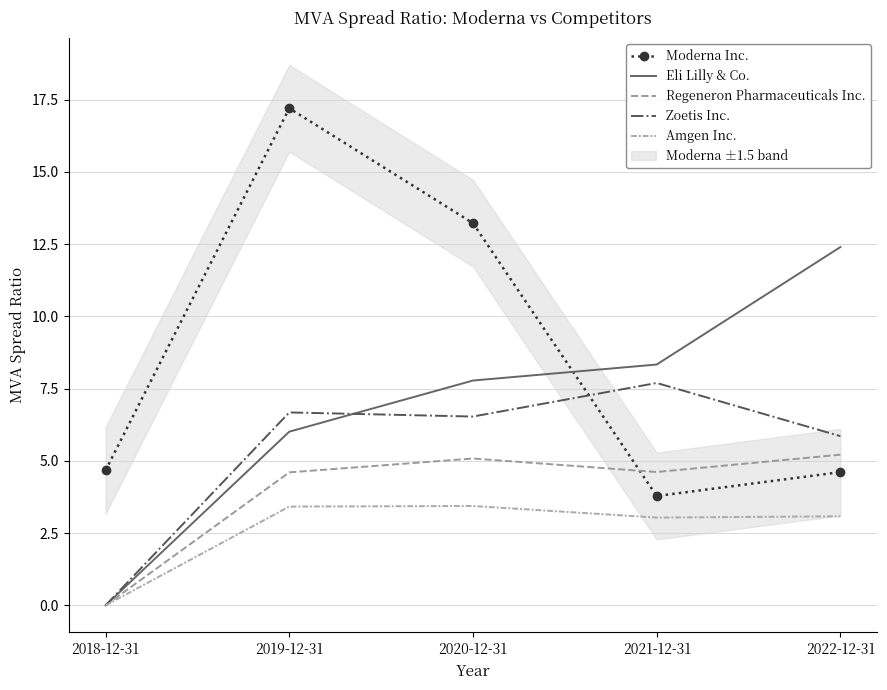

What is the total value across all series at 2019-12-31?

37.9